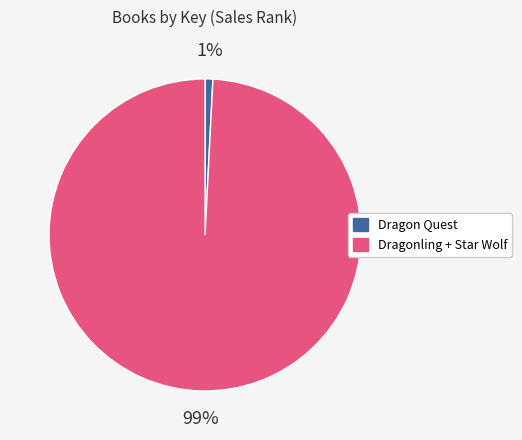

To the nearest percent, what is the difference between the largest and smallest slice percentages?

98%